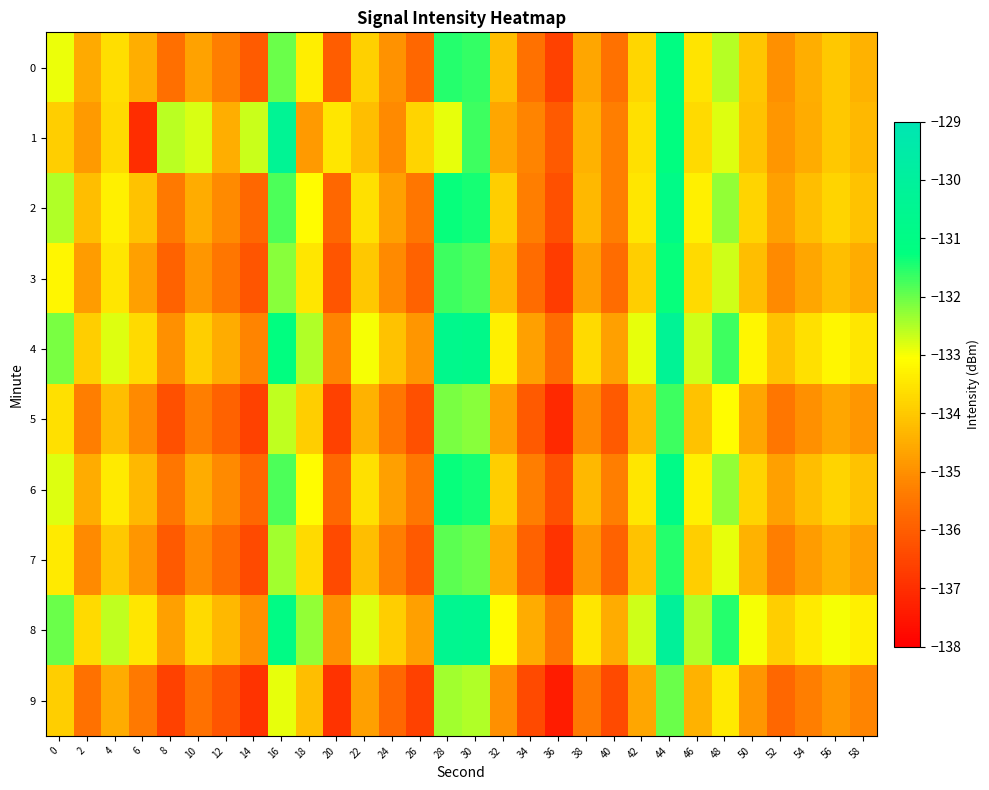

How many data points does each series have?

30